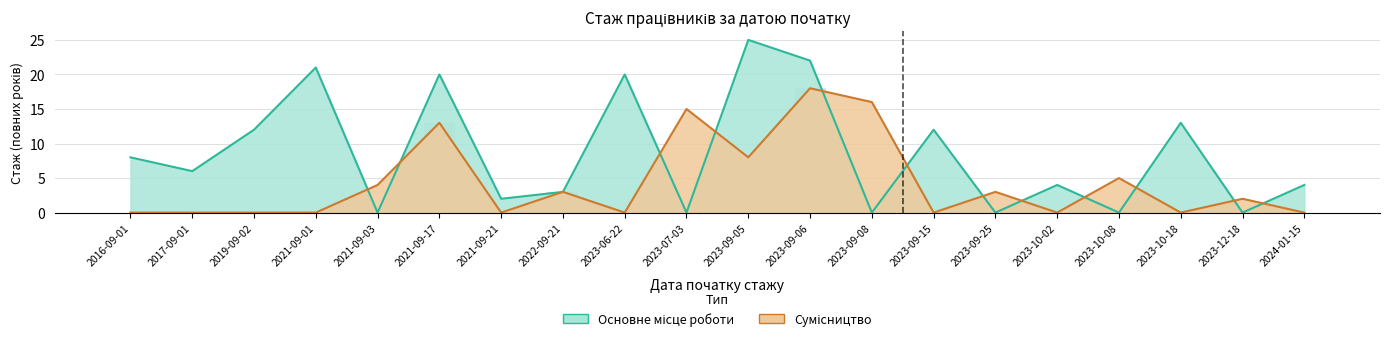

At which category is the sum across all series the highest?

2023-09-06